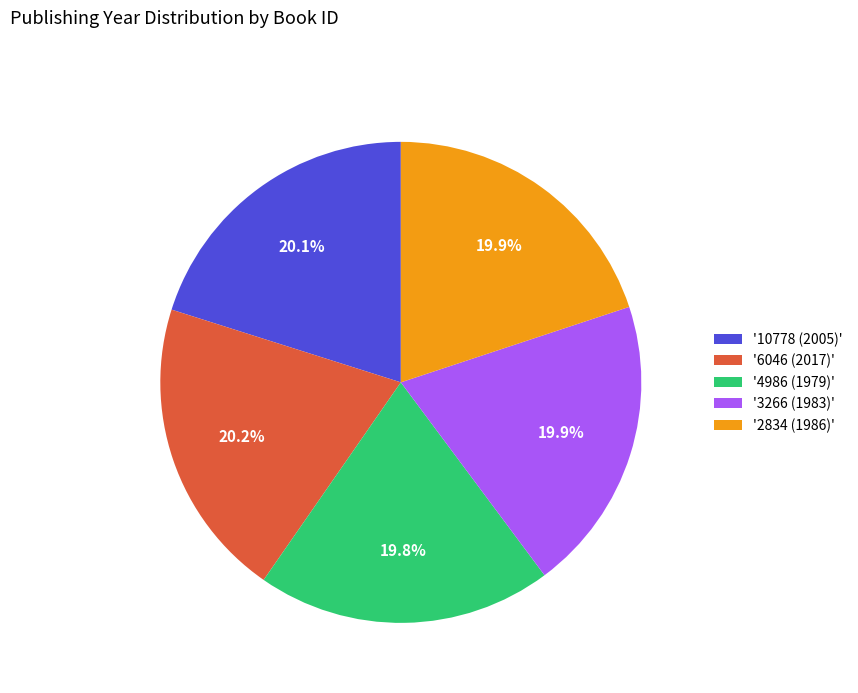

How many slices are in this pie chart?

5